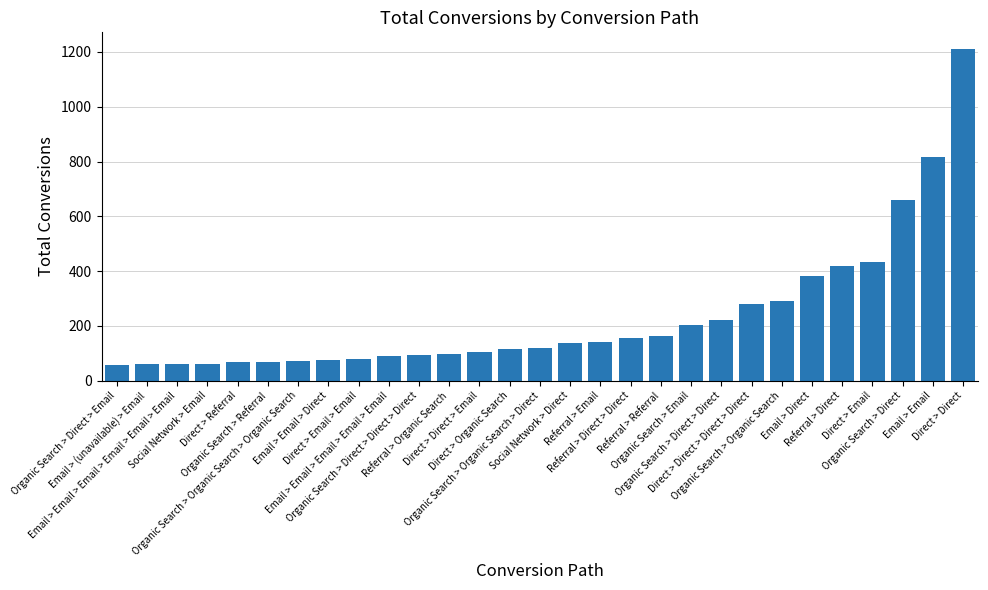

What is the label of the 18th bar from the right?

Referral > Organic Search